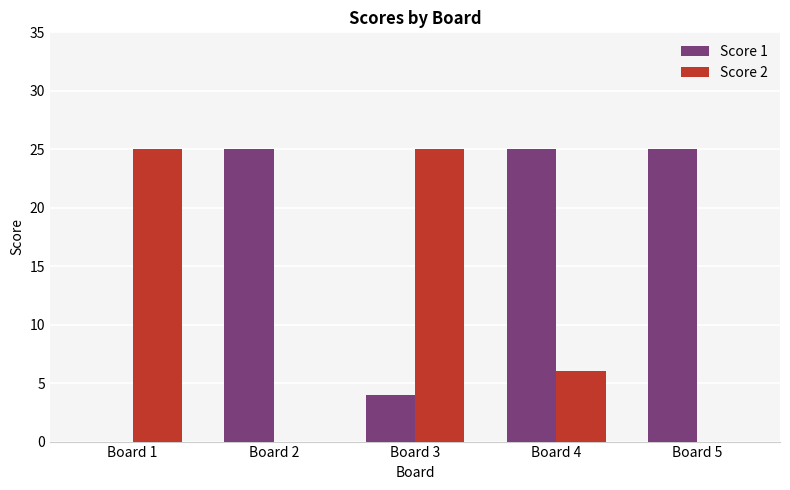

How many values in Score 1 are above zero?

4